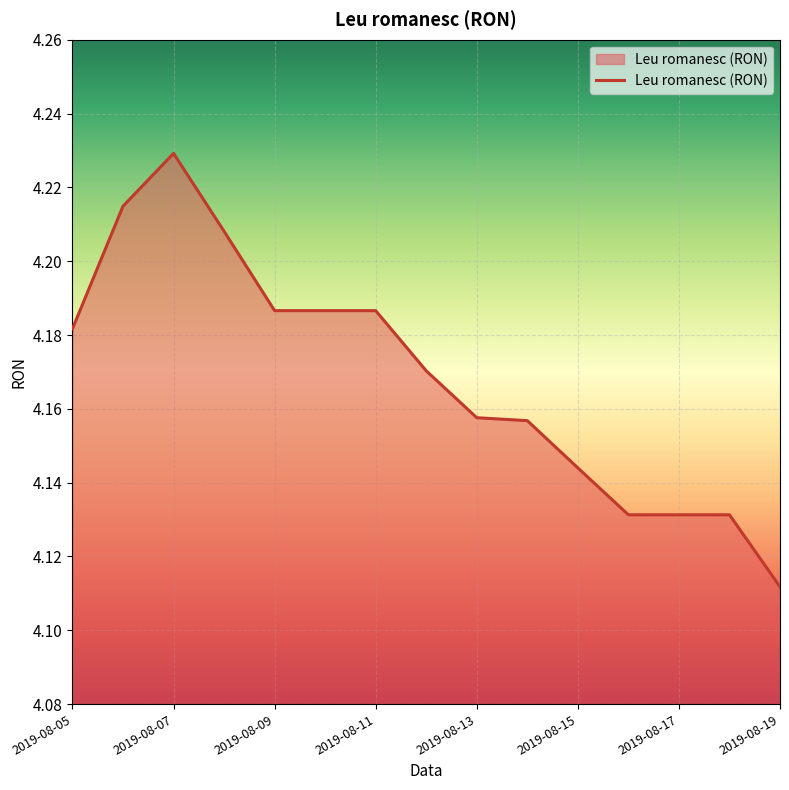

Is this an area chart (filled region under the line)?

Yes